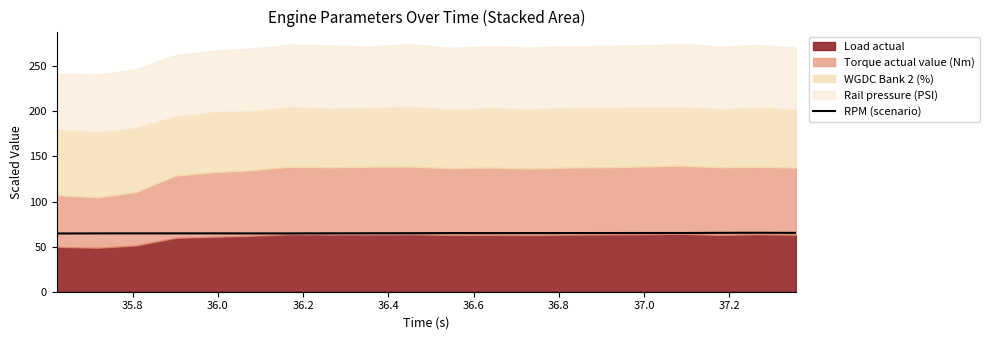

What is the average value?

64.9